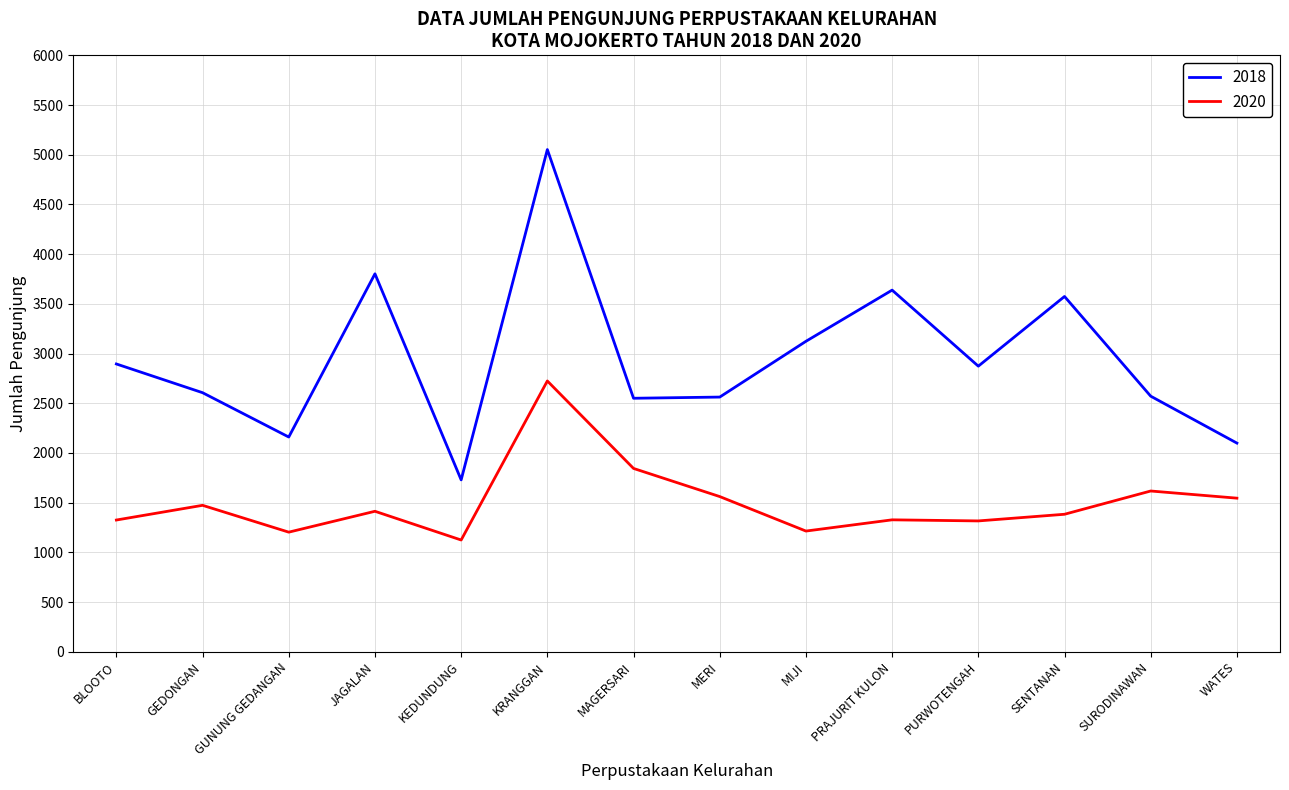

At which label does 2018 reach its peak?

KRANGGAN